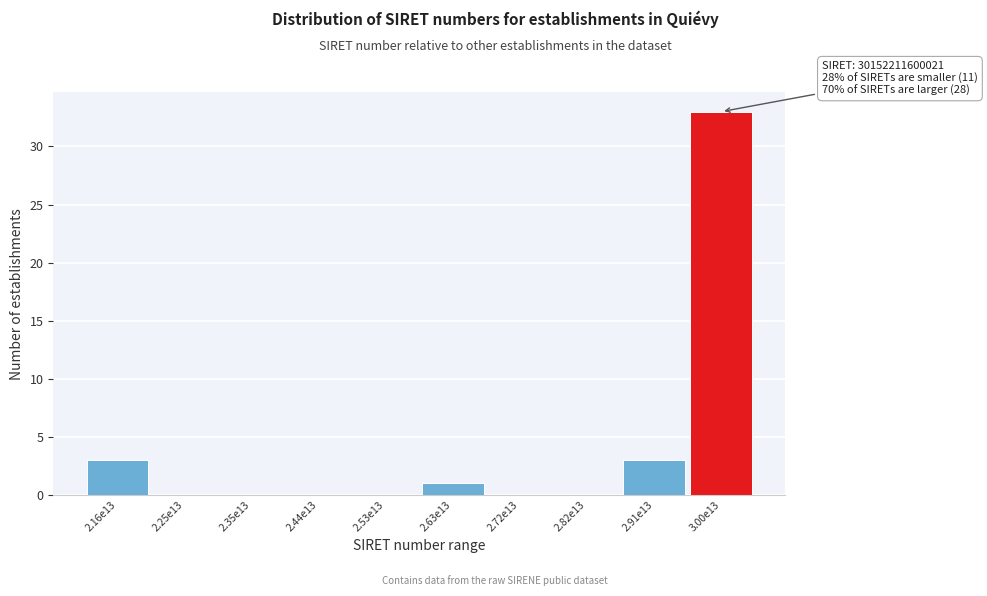

Reading left to right, list all the values displayed in this chart.

2.16e13=3	2.25e13=0	2.35e13=0	2.44e13=0	2.53e13=0	2.63e13=1	2.72e13=0	2.82e13=0	2.91e13=3	3.00e13=33